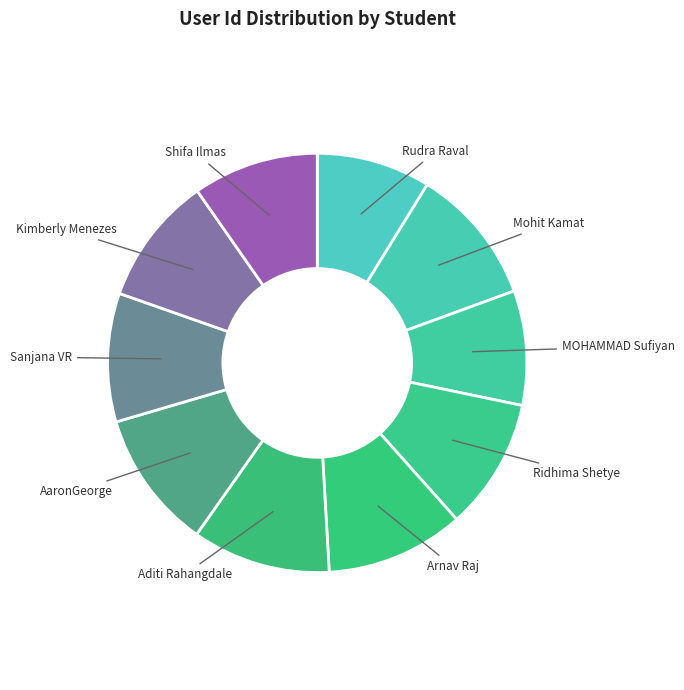

Is it true that Ridhima Shetye is 10% of the pie?

True